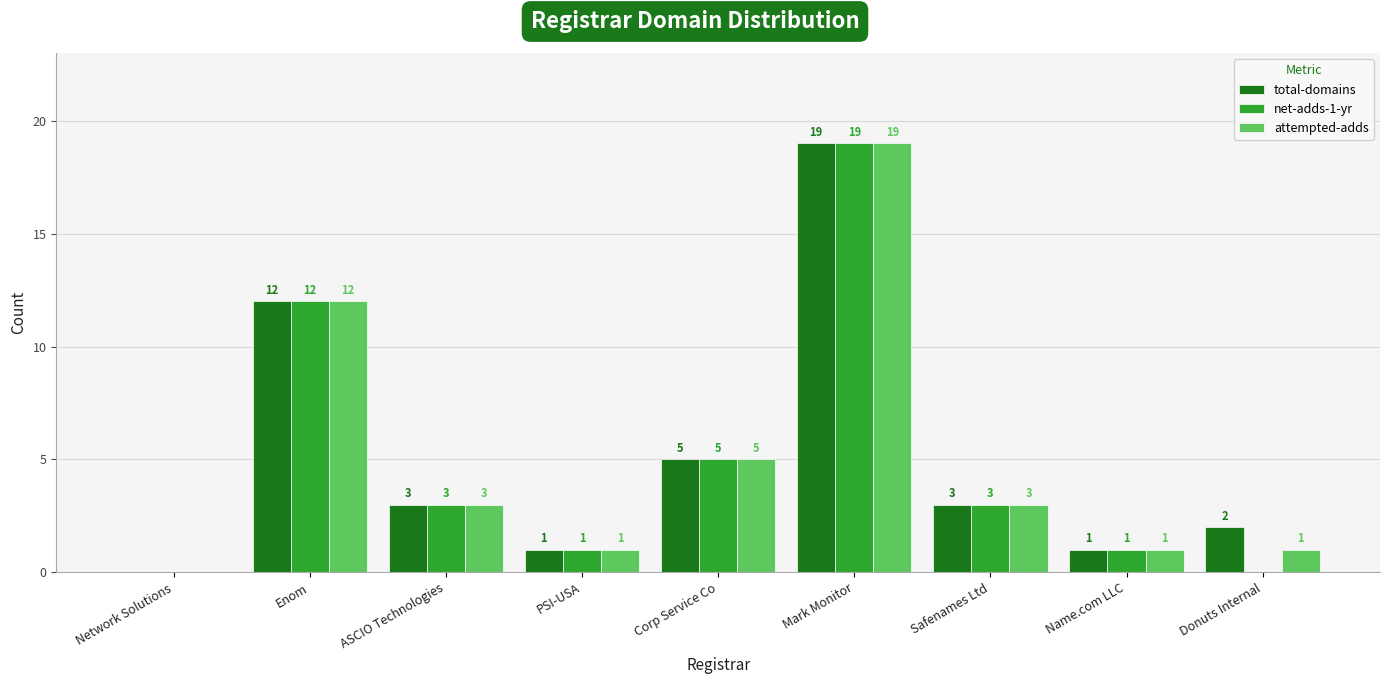

What is the total value across all series at Mark Monitor?

57